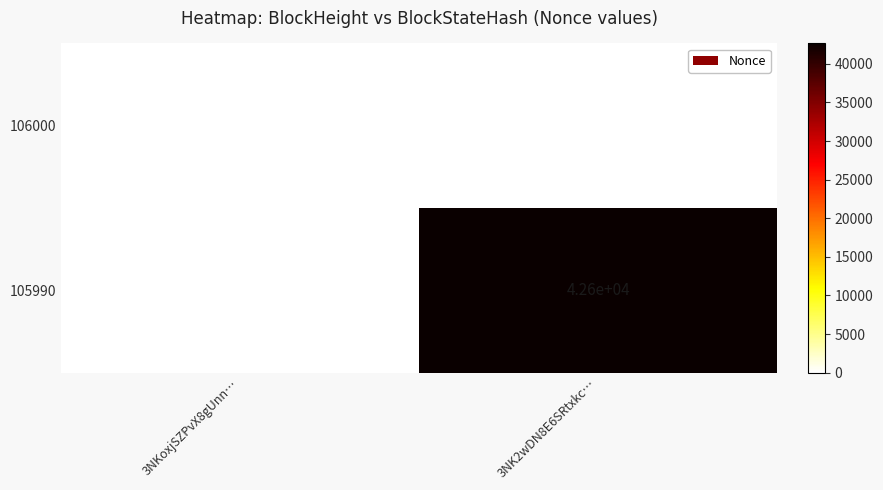

Reading right to left, transcribe all the data shown in this chart.

106000: 3NK2wDN8E6SRtxkc…=0	3NKoxjSZPvX8gUnn…=0
105990: 3NK2wDN8E6SRtxkc…=42600	3NKoxjSZPvX8gUnn…=0